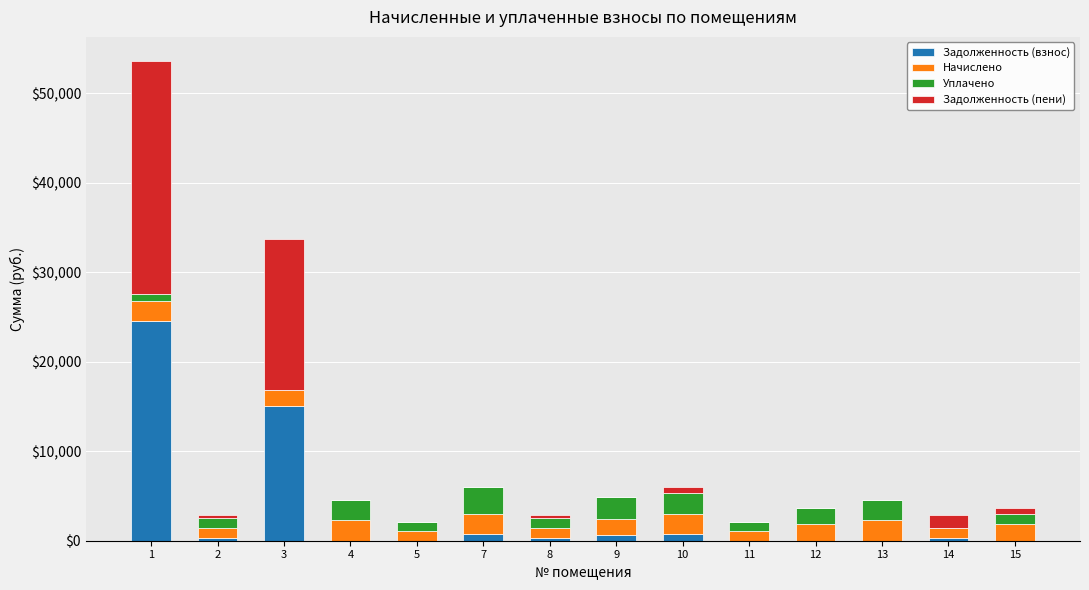

What is the total value across all series at 4?

4535.0